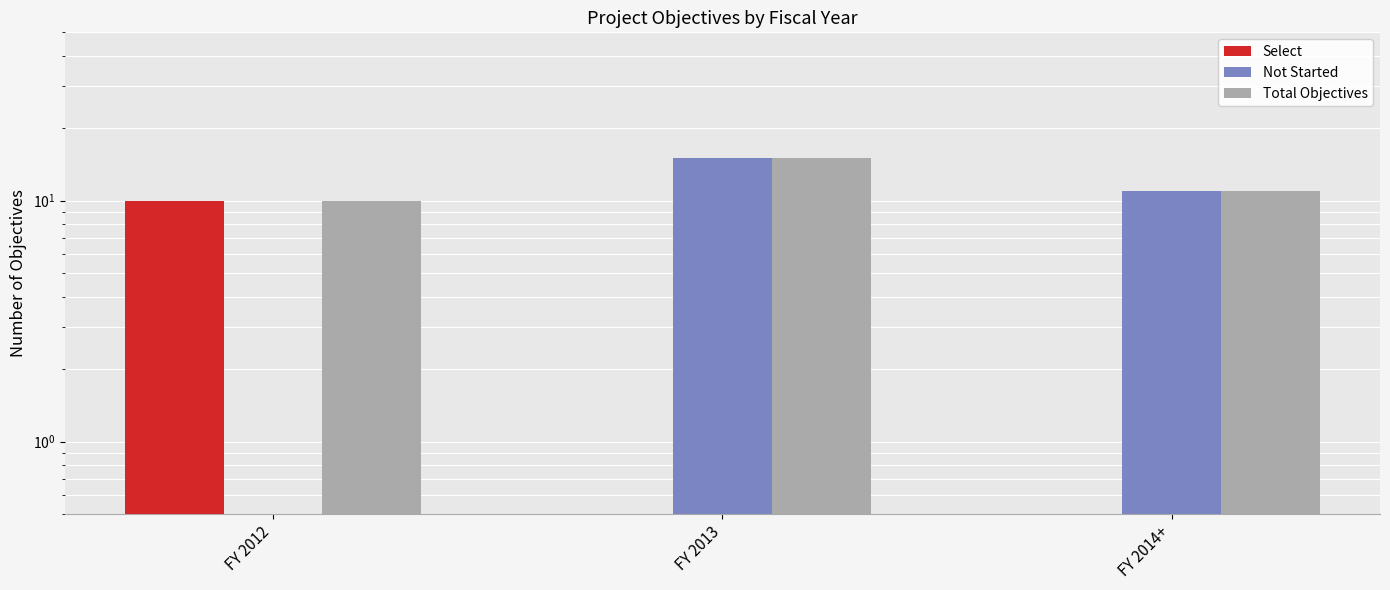

Which has a higher value, FY 2012 or FY 2013?

FY 2012